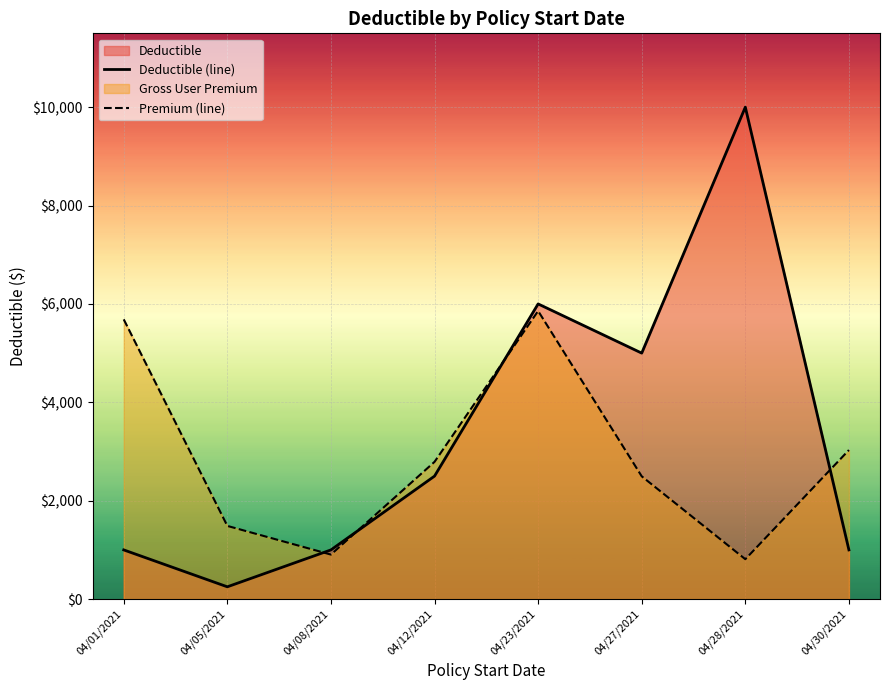

What is the average value of the Premium (line) series?

2883